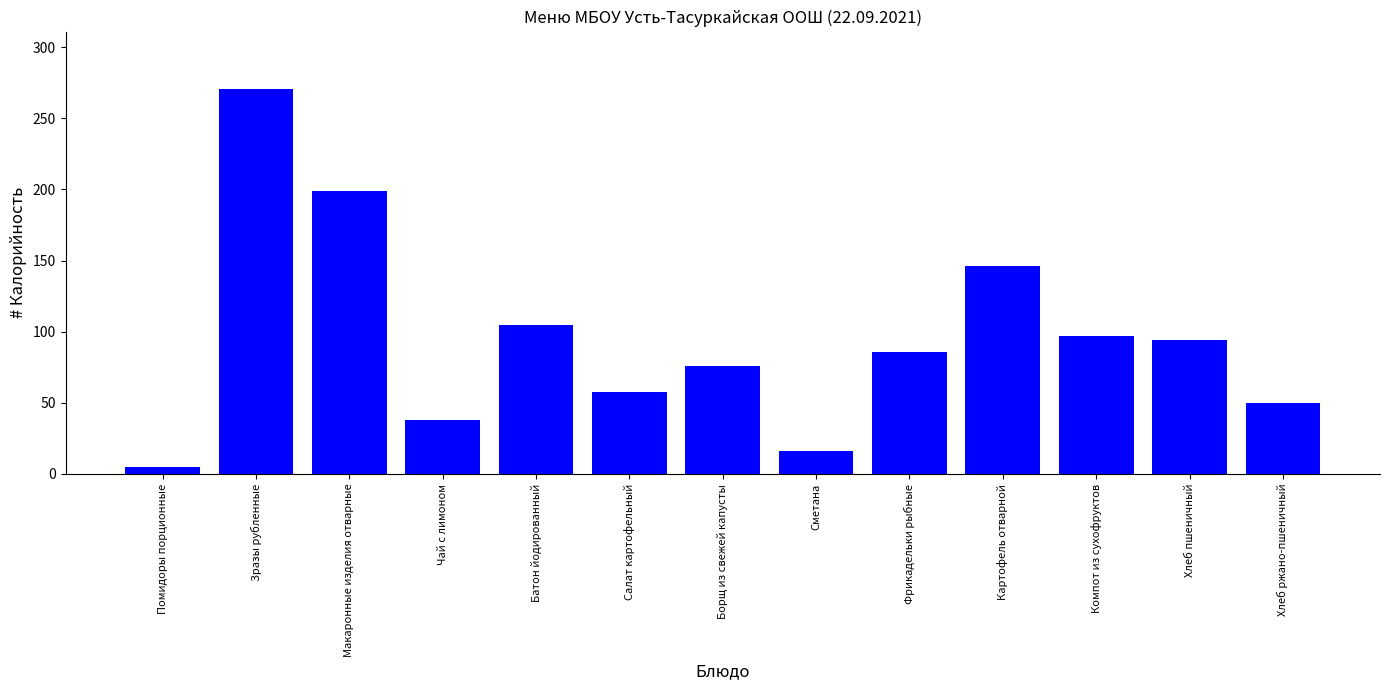

The chart shows a value of 85.8 at Фрикадельки рыбные. True or false?

True